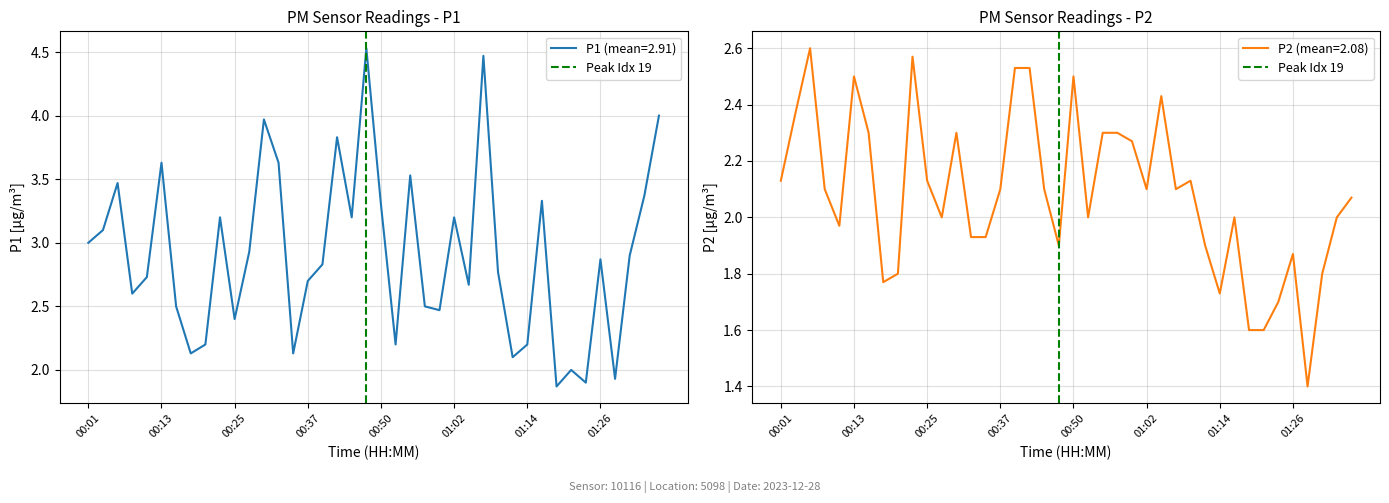

True or false: P2 (mean=2.08) has a value of 2.1 at 01:02.

True